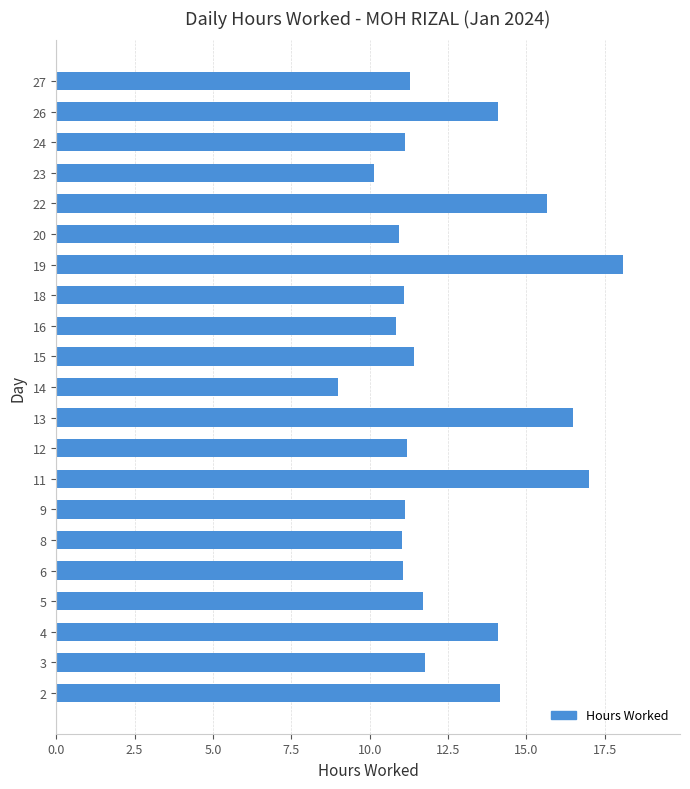

Approximately how many times larger is the value at 5 compared to 6?

1.1